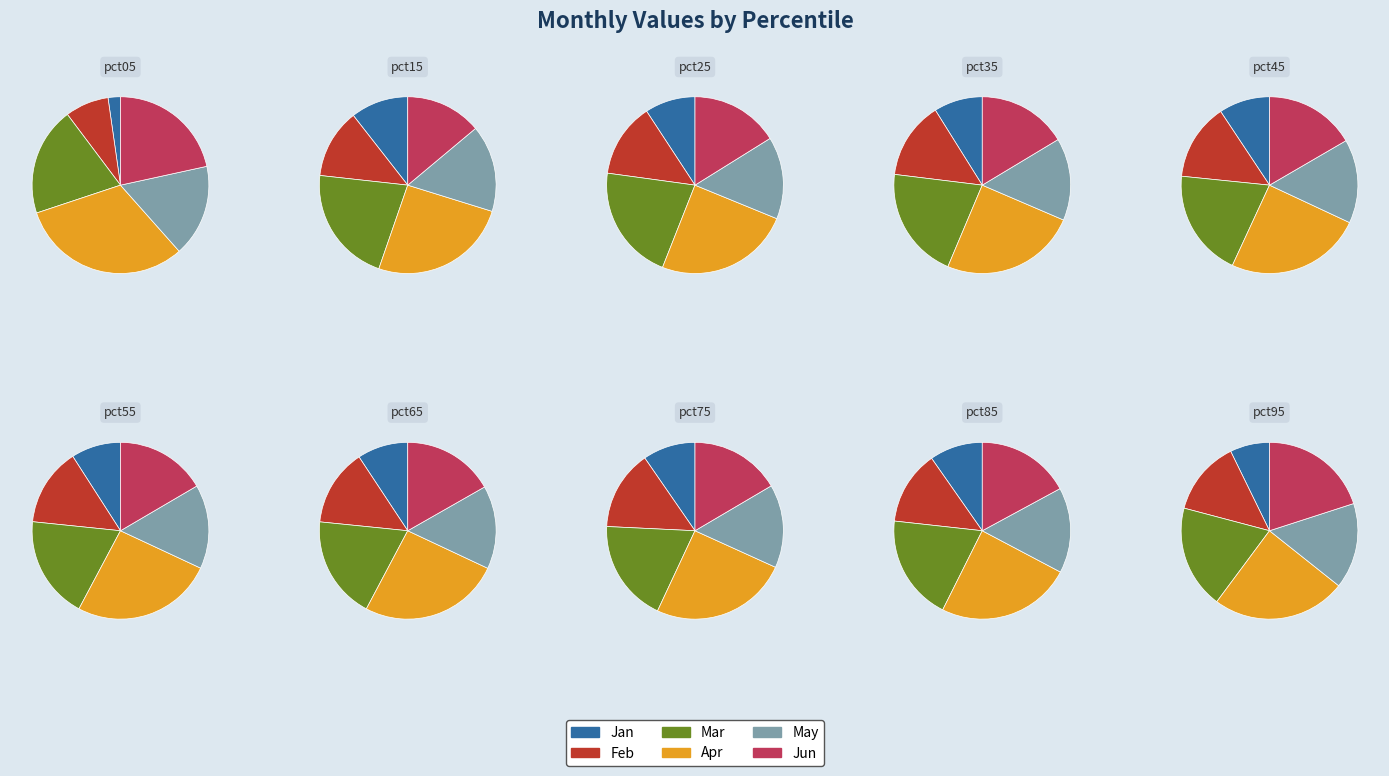

What is the spread (max minus min) of values at pct85?

0.7